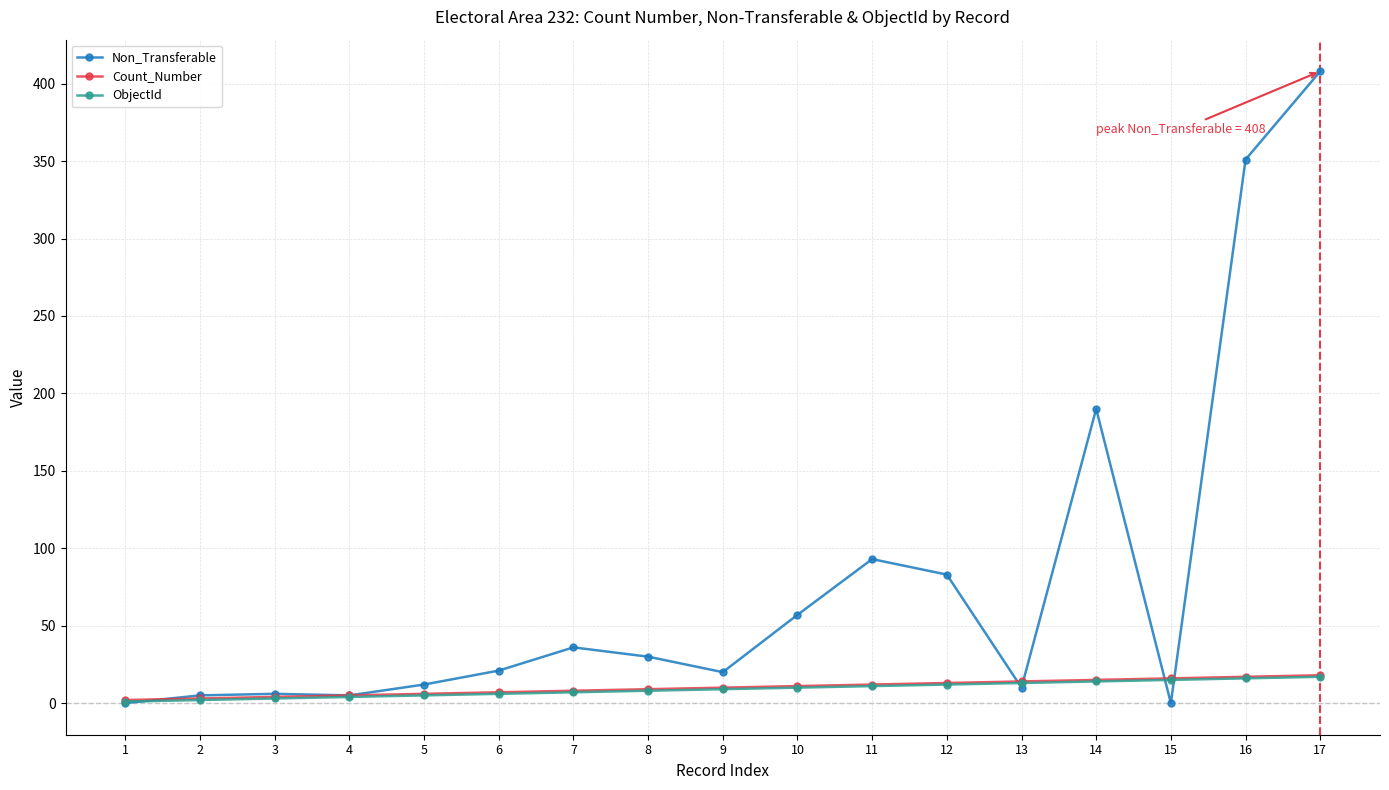

At which category is the sum across all series the highest?

17